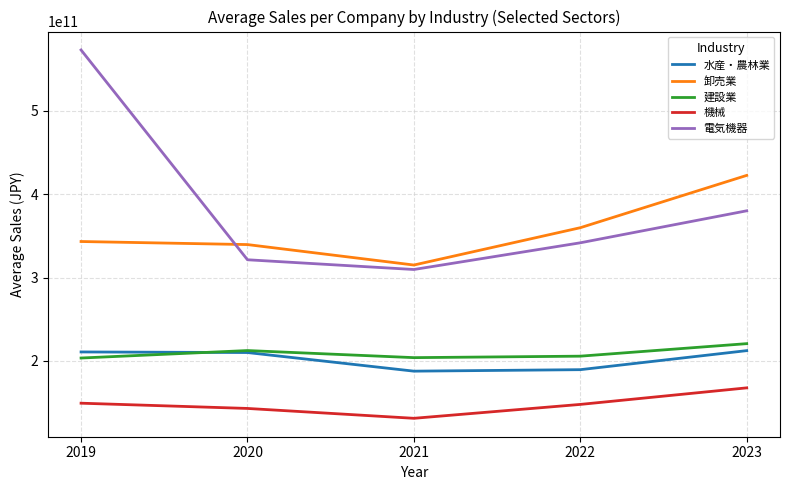

What is the difference between the highest and lowest values at 2019?

423474696801